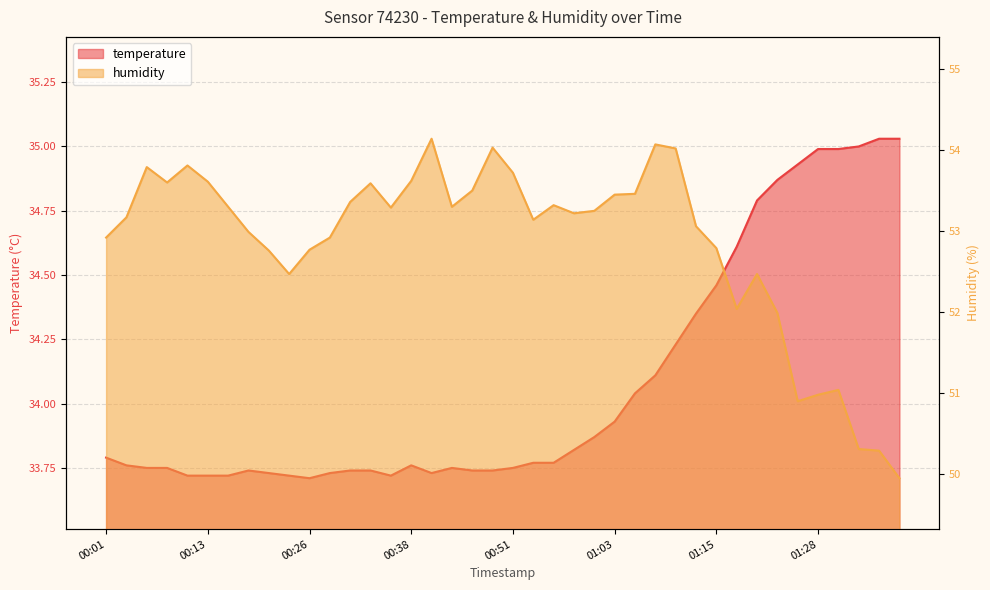

How many interior local peaks does the humidity series have?

9